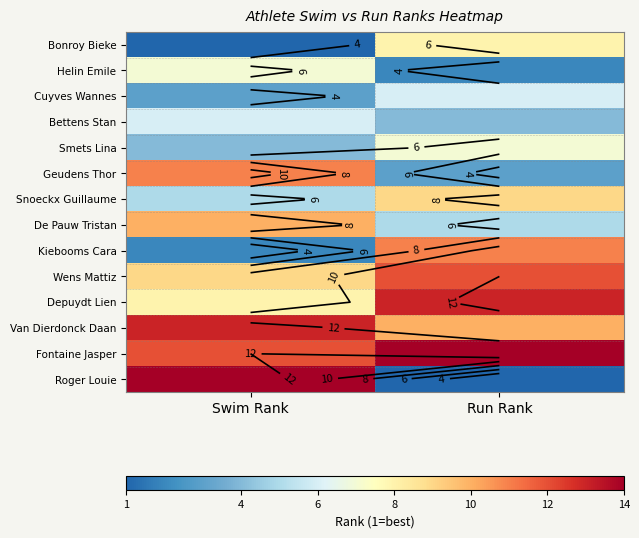

What is the maximum value for Fontaine Jasper?

14